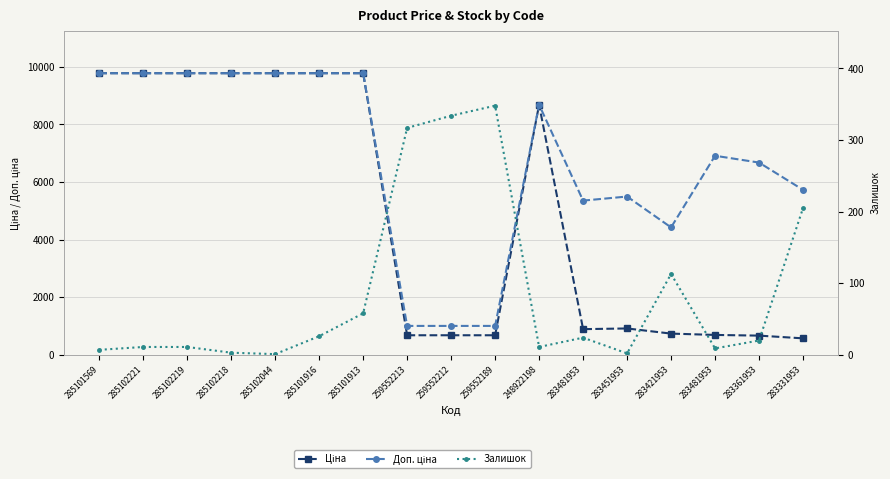

What is the spread (max minus min) of values at 285102218?

9772.5